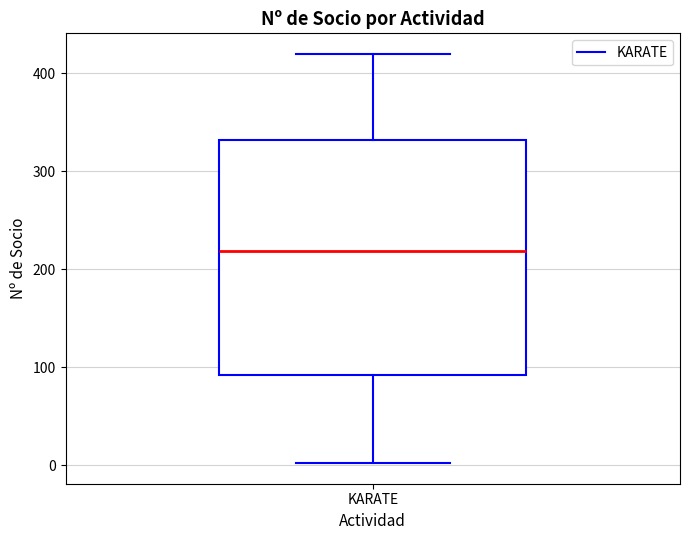

Where is the upper edge of the box for KARATE on the y-axis? The values are not printed on the chart, so give them approximately, as read against the axis.

330